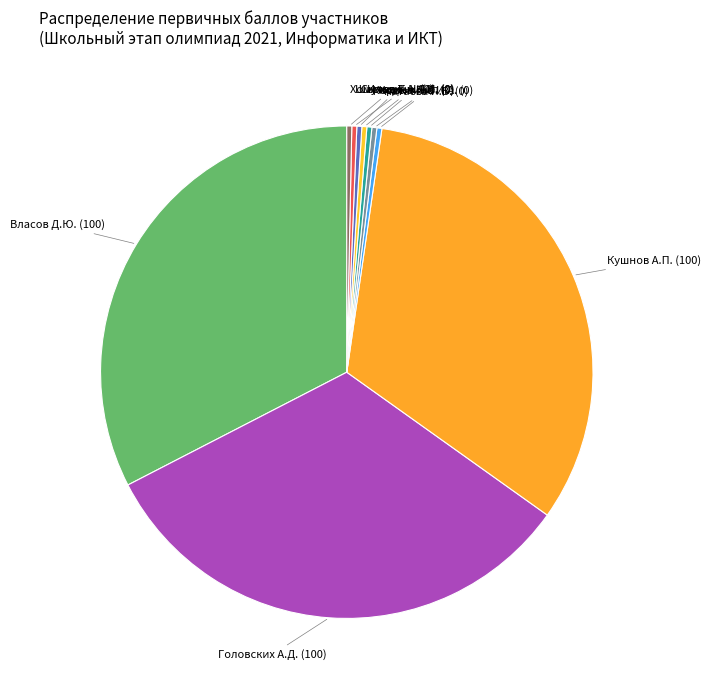

Which has a higher value, Власов Д.Ю. (100) or Ширинкин К.И. (0)?

Власов Д.Ю. (100)